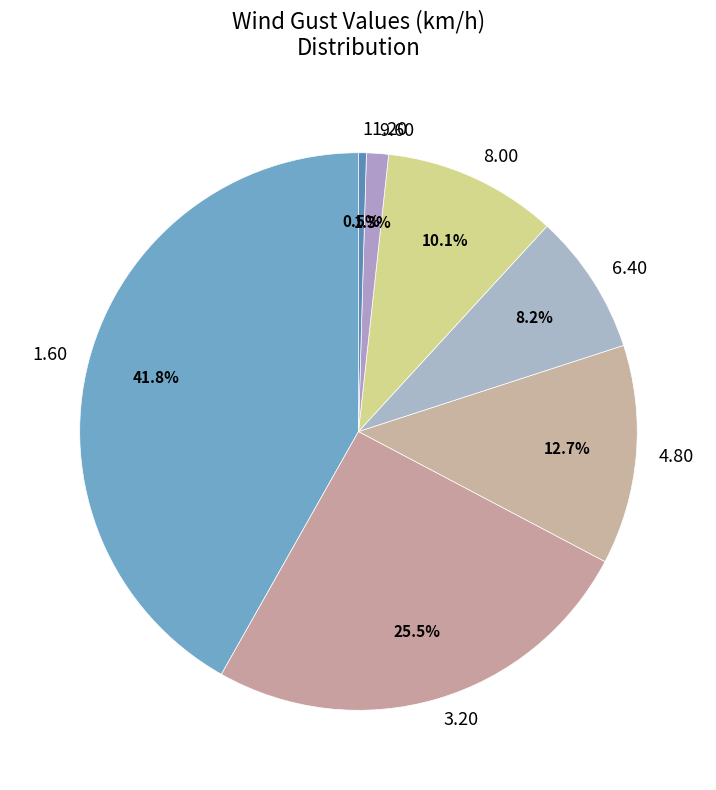

To the nearest percent, what is the average slice percentage?

14%